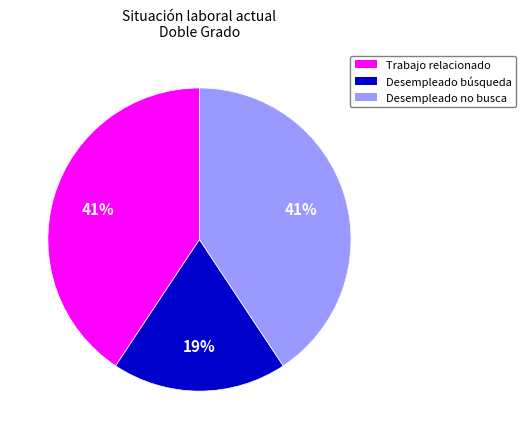

Count the number of slices in the pie.

3